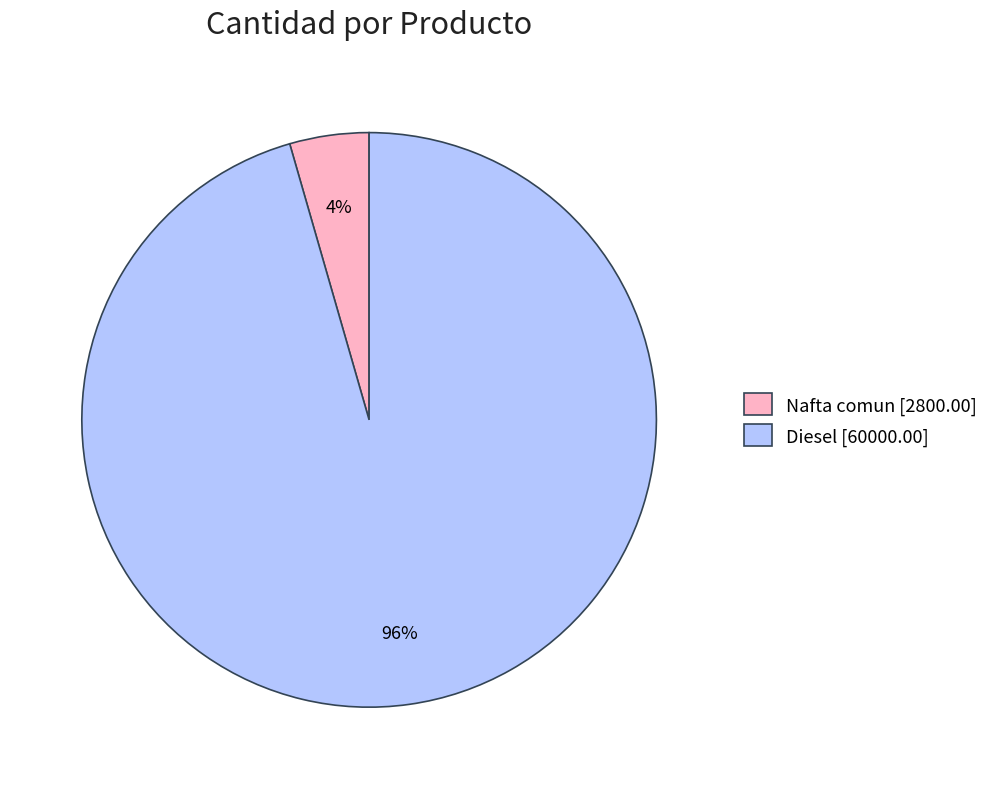

What percentage is the Nafta comun slice, to the nearest percent?

4%